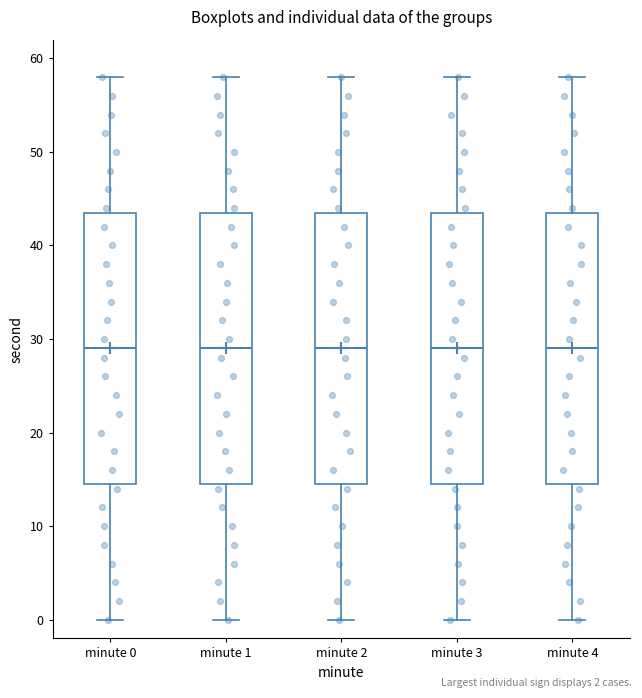

Where is the lower edge of the box for minute 4 on the y-axis? The values are not printed on the chart, so give them approximately, as read against the axis.

15